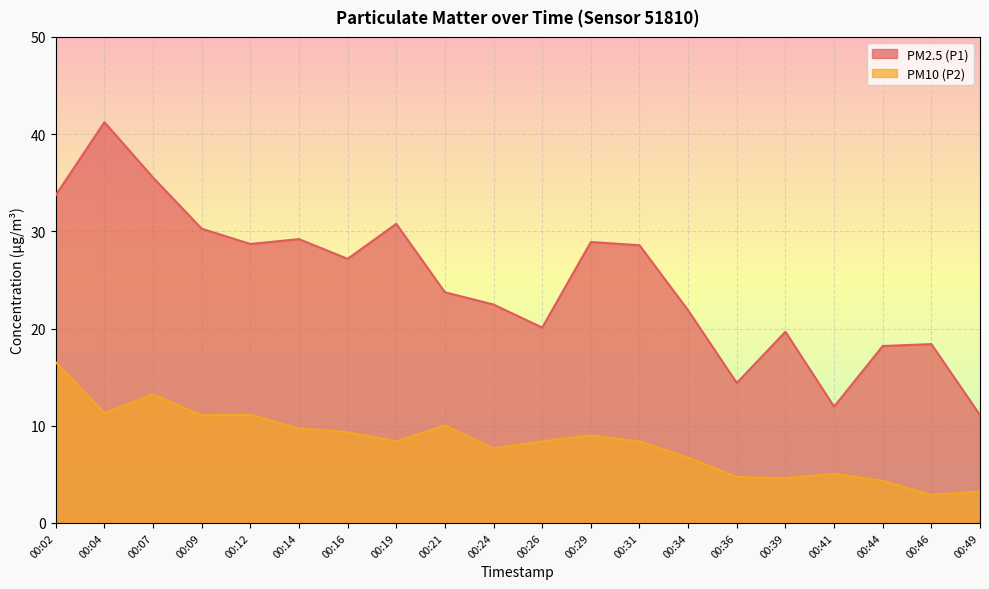

The PM2.5 (P1) series shows 14.4 at 00:36. True or false?

True